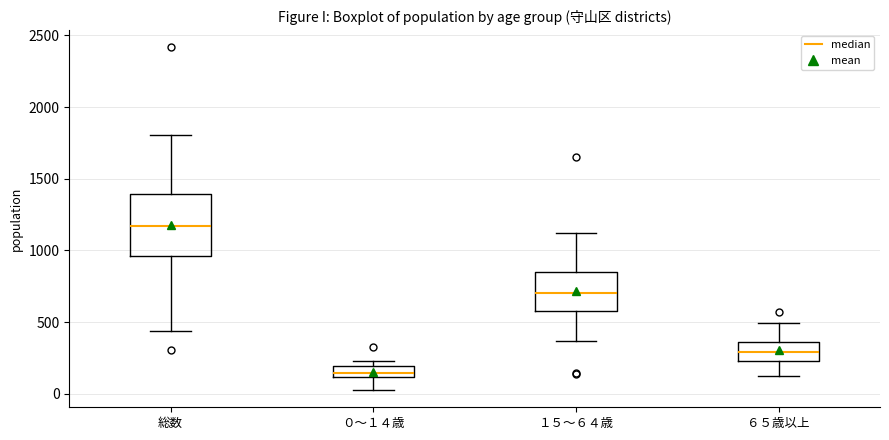

Where does the median line of the box for ０～１４歳 sit on the y-axis? The values are not printed on the chart, so give them approximately, as read against the axis.

150